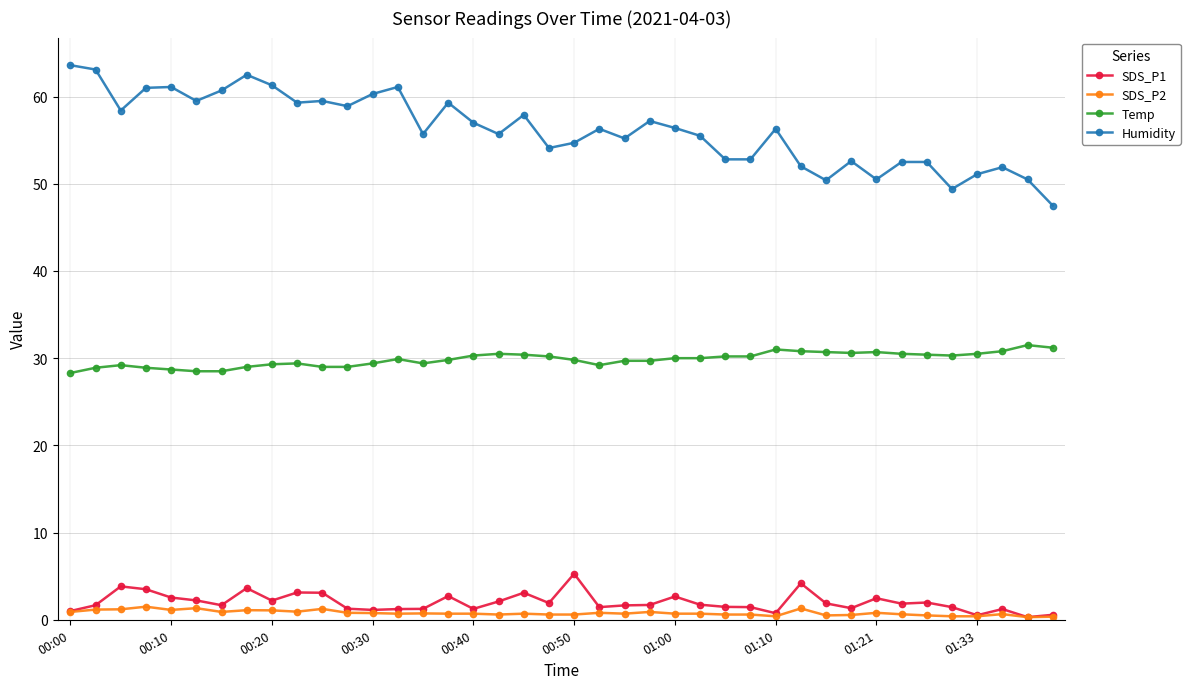

List the series in order of their peak value, highest first.

Humidity, Temp, SDS_P1, SDS_P2